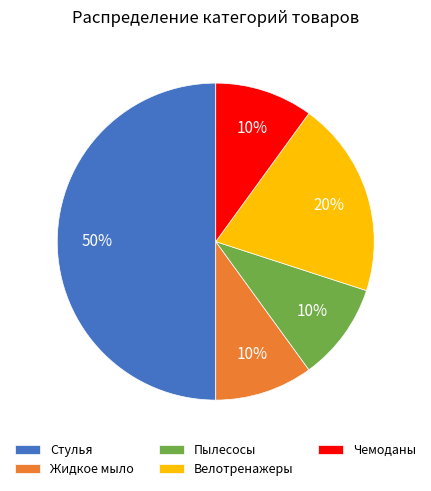

Count the number of slices in the pie.

5